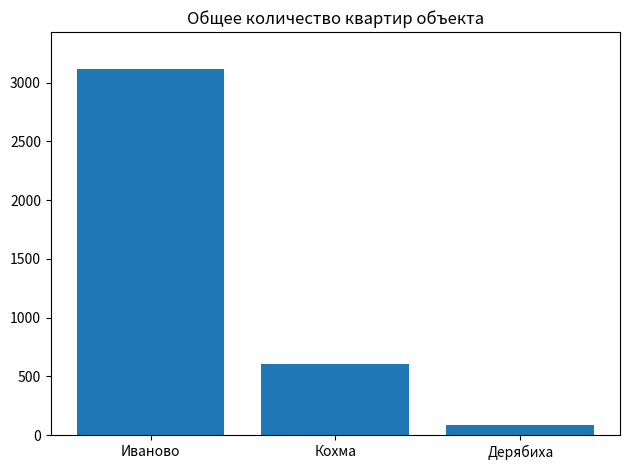

Does the chart contain stacked bars?

No